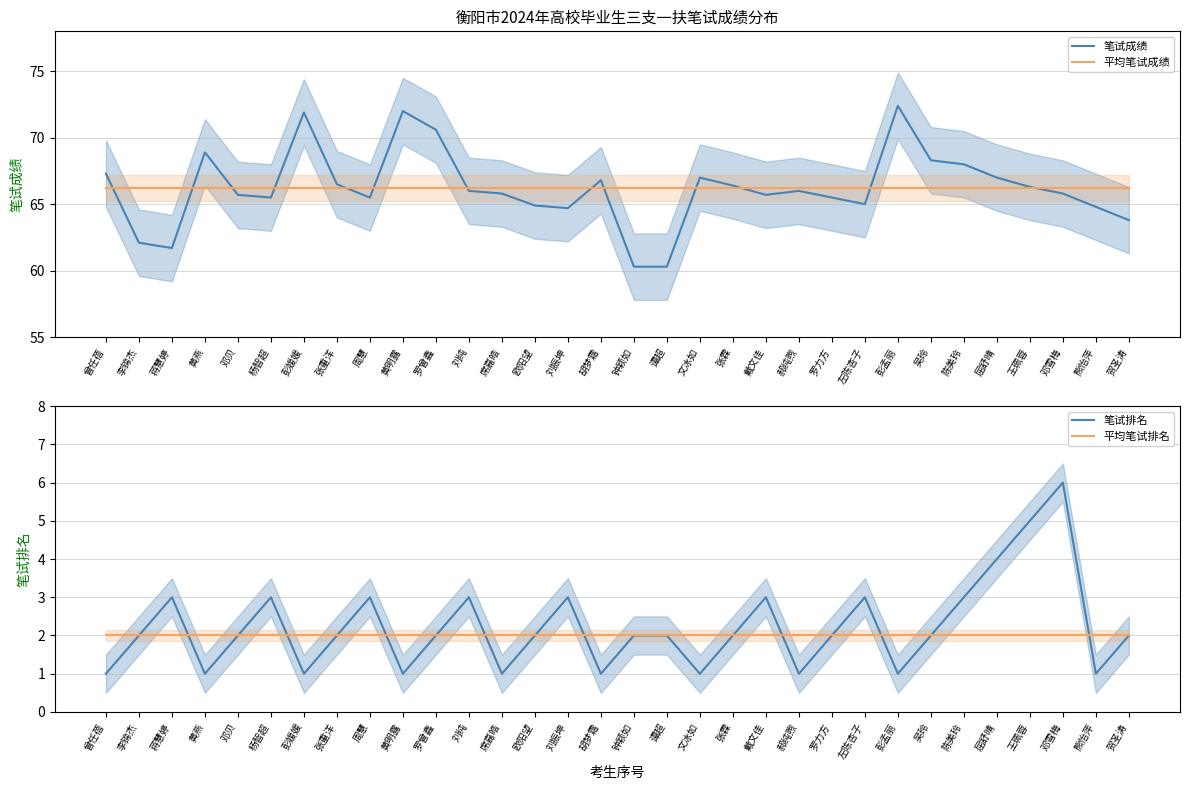

True or false: 笔试排名 and 平均笔试成绩 cross at least once.

False